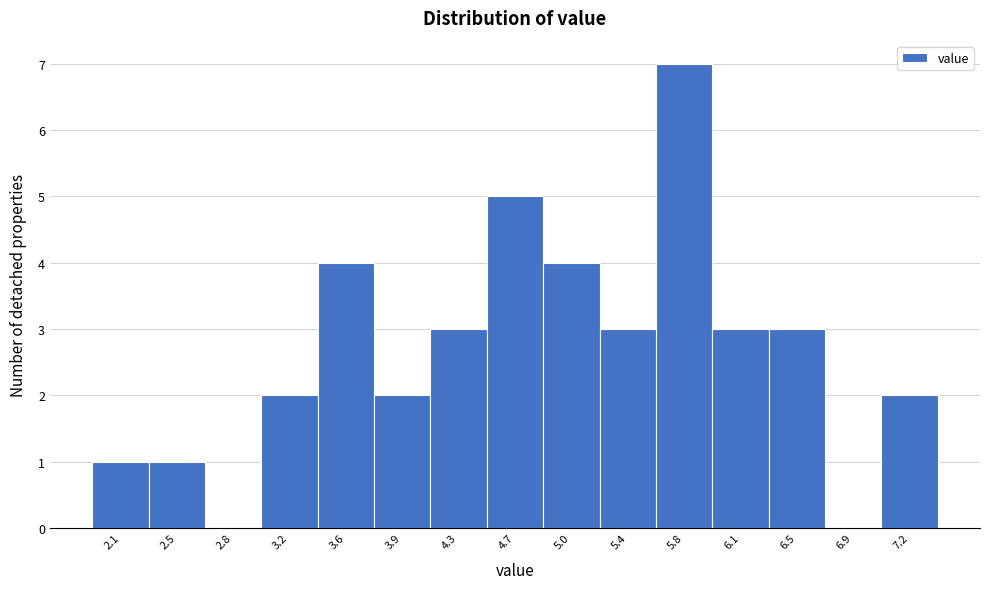

Reading right to left, list all the values displayed in this chart.

7.2=2	6.9=0	6.5=3	6.1=3	5.8=7	5.4=3	5.0=4	4.7=5	4.3=3	3.9=2	3.6=4	3.2=2	2.8=0	2.5=1	2.1=1